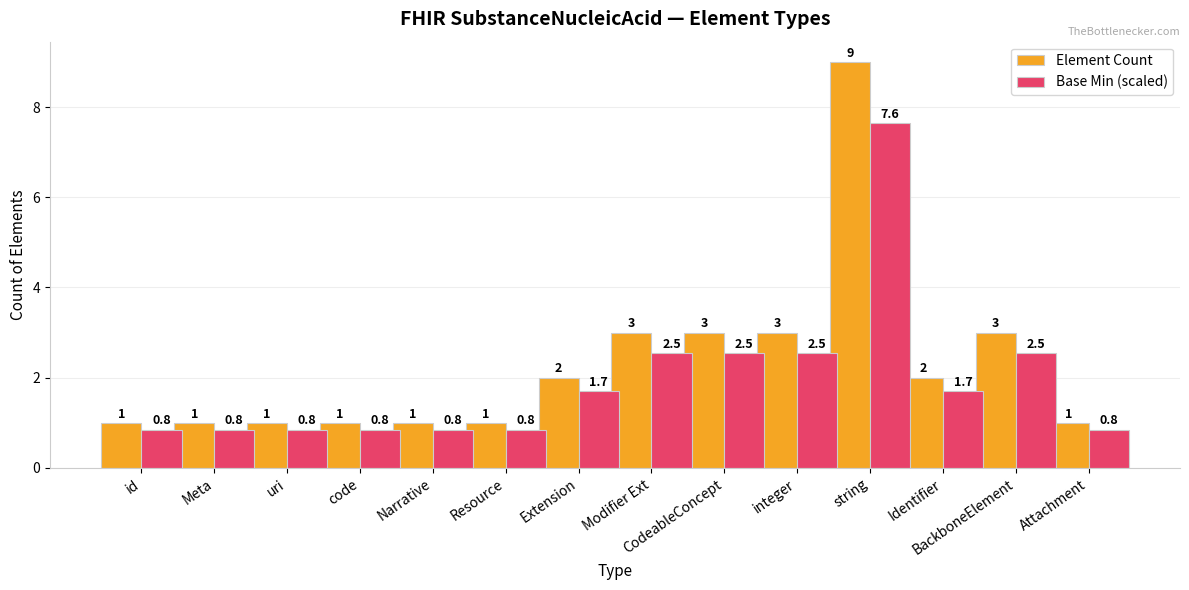

What is the sum of all Element Count values?

32.0